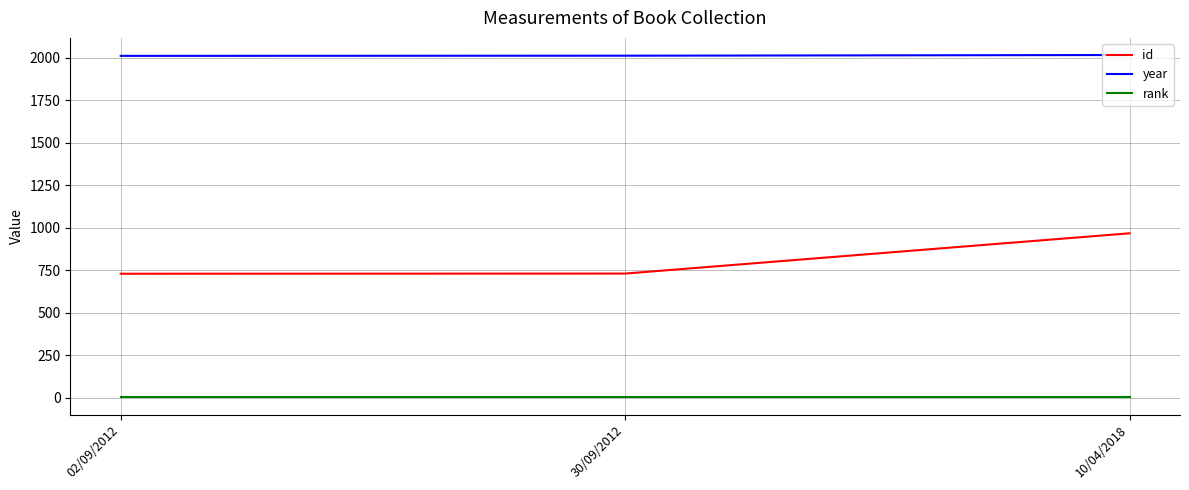

What is the sum of the id values at 02/09/2012 and 10/04/2018?

1696